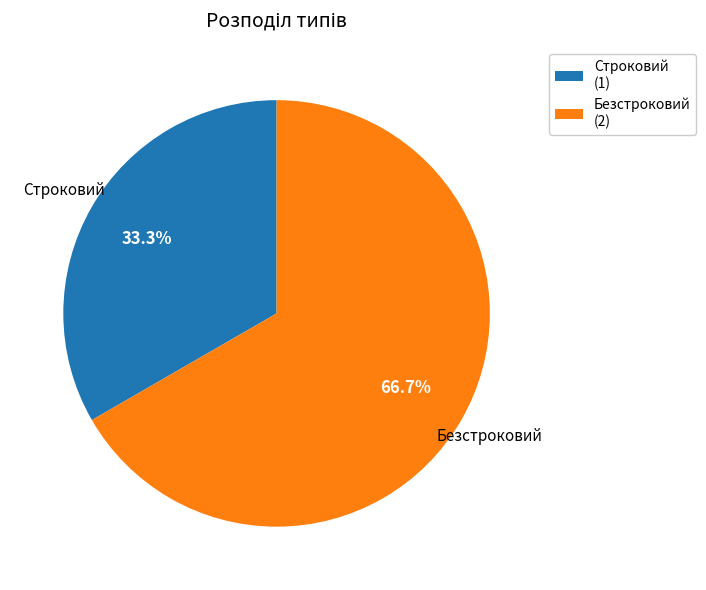

To the nearest percent, what is the difference between the largest and smallest slice percentages?

33%